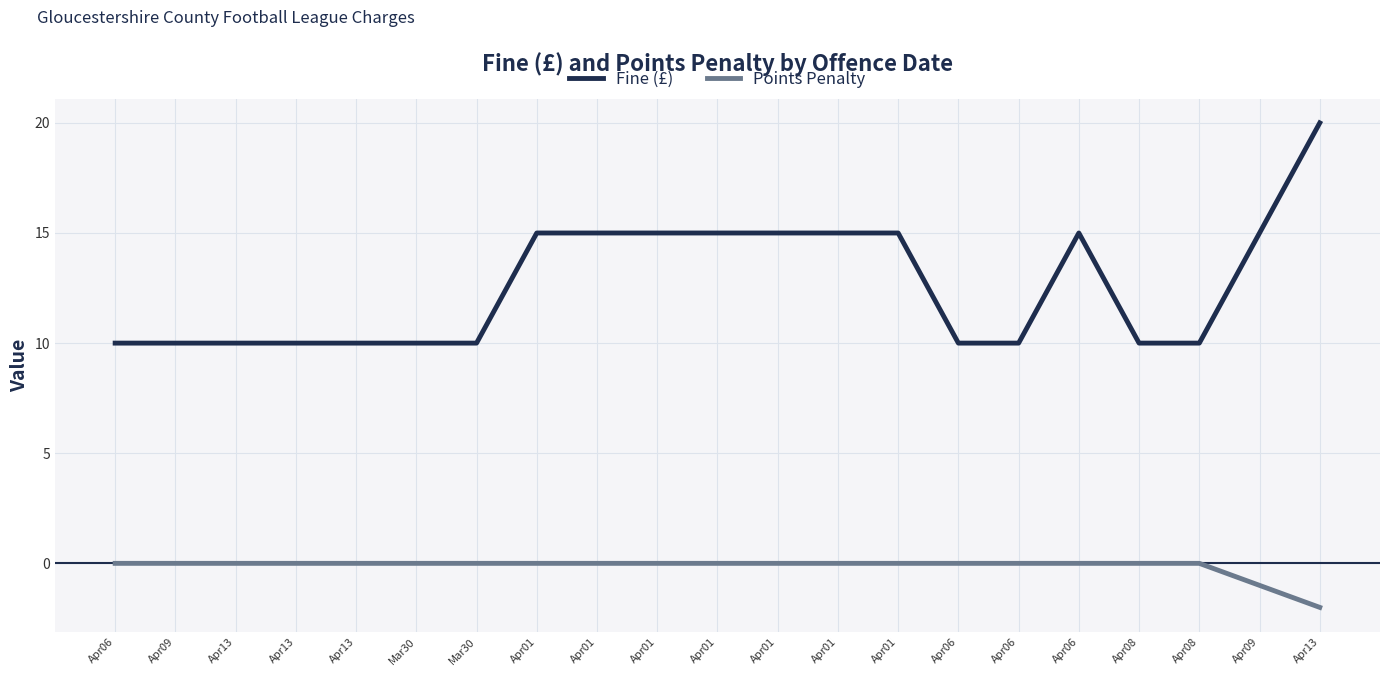

List the labels in order of Fine (£) value, largest first.

Apr13, Apr01, Apr01, Apr01, Apr01, Apr01, Apr01, Apr01, Apr06, Apr09, Apr06, Apr09, Apr13, Apr13, Apr13, Mar30, Mar30, Apr06, Apr06, Apr08, Apr08